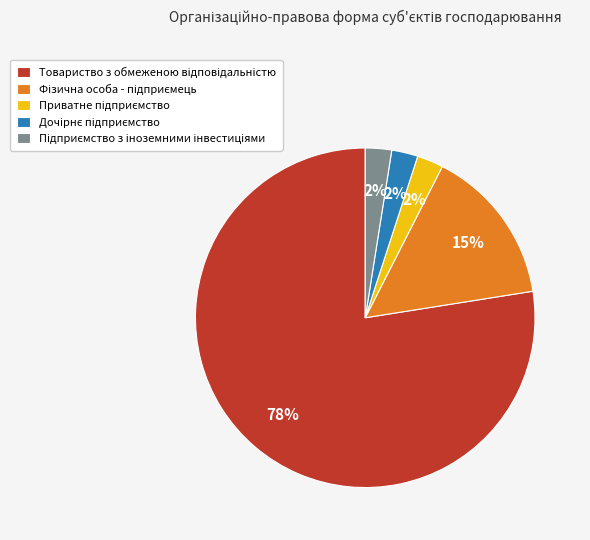

To the nearest percent, what is the average slice percentage?

20%